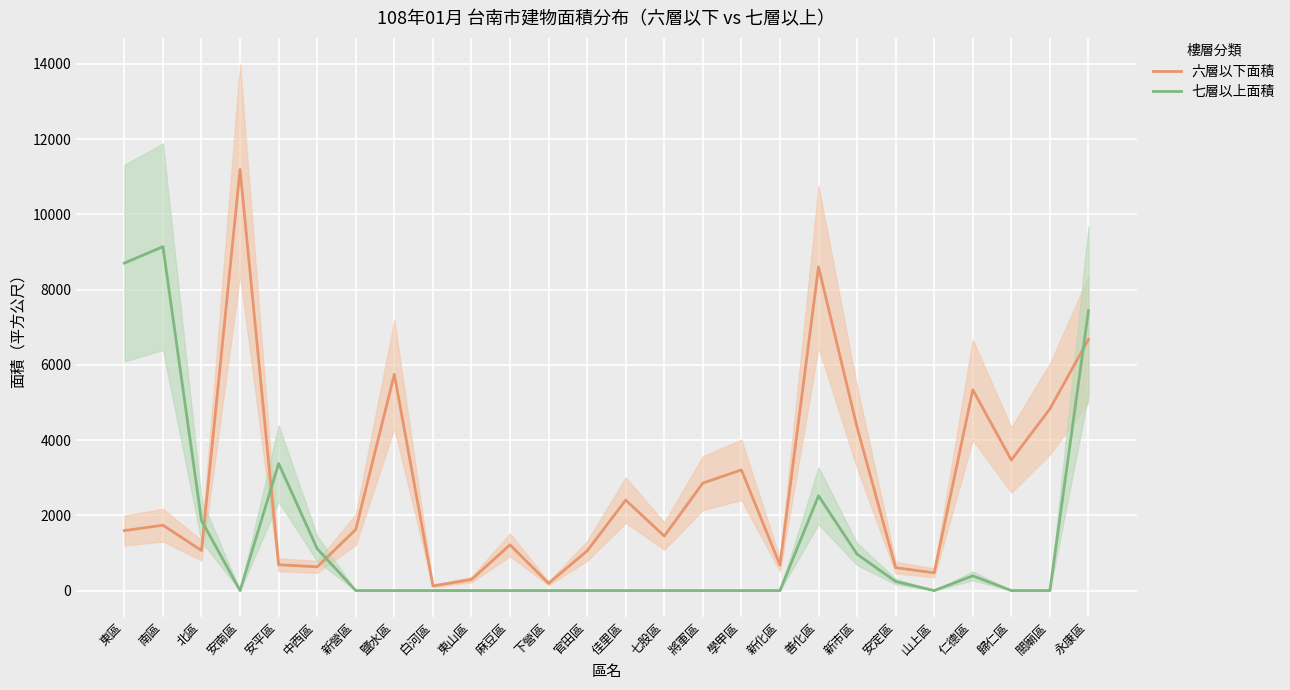

List the labels in order of 七層以上面積 value, smallest first.

安南區, 新營區, 鹽水區, 白河區, 東山區, 麻豆區, 下營區, 官田區, 佳里區, 七股區, 將軍區, 學甲區, 新化區, 山上區, 歸仁區, 關廟區, 安定區, 仁德區, 新市區, 中西區, 北區, 善化區, 安平區, 永康區, 東區, 南區